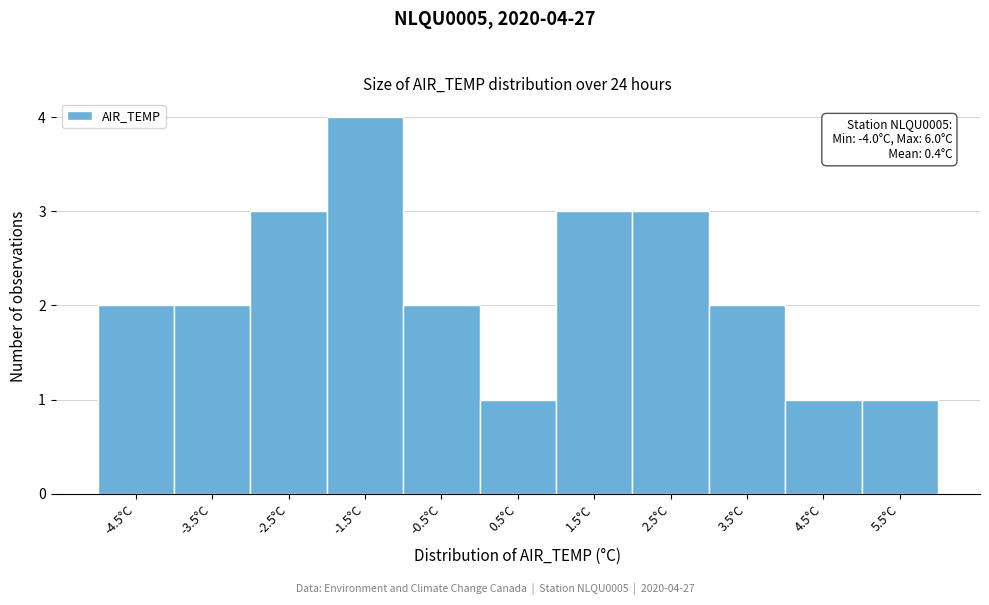

Reading left to right, extract all data points from this chart.

-4.5°C=2	-3.5°C=2	-2.5°C=3	-1.5°C=4	-0.5°C=2	0.5°C=1	1.5°C=3	2.5°C=3	3.5°C=2	4.5°C=1	5.5°C=1